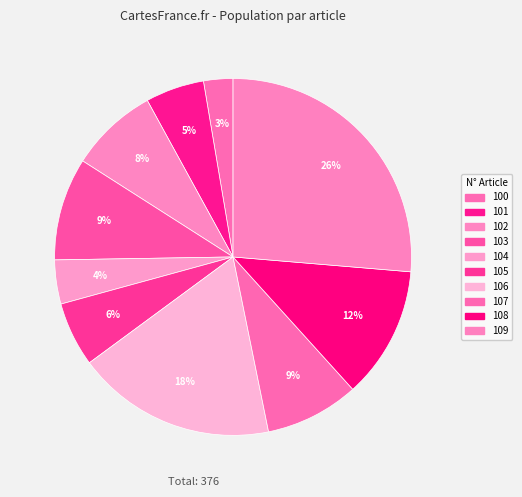

What is the largest slice in the pie chart?

109